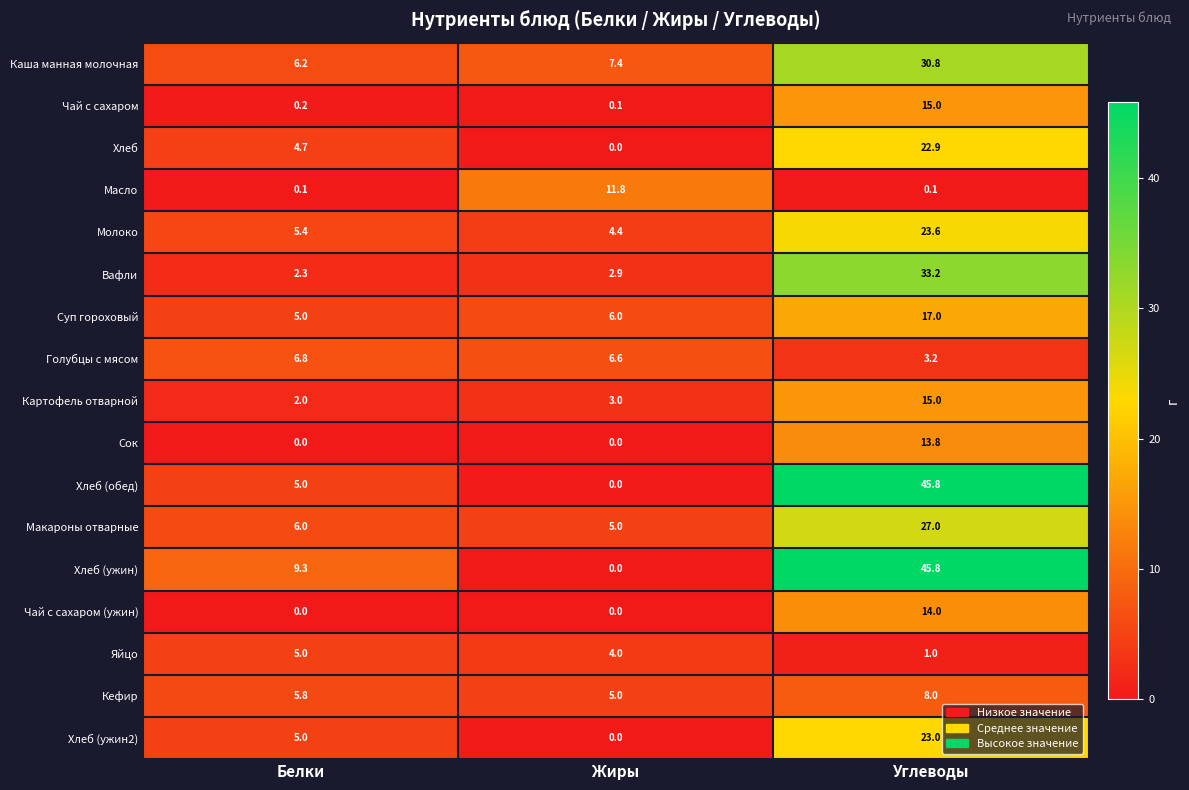

What is the total value across all series at Белки?

68.8